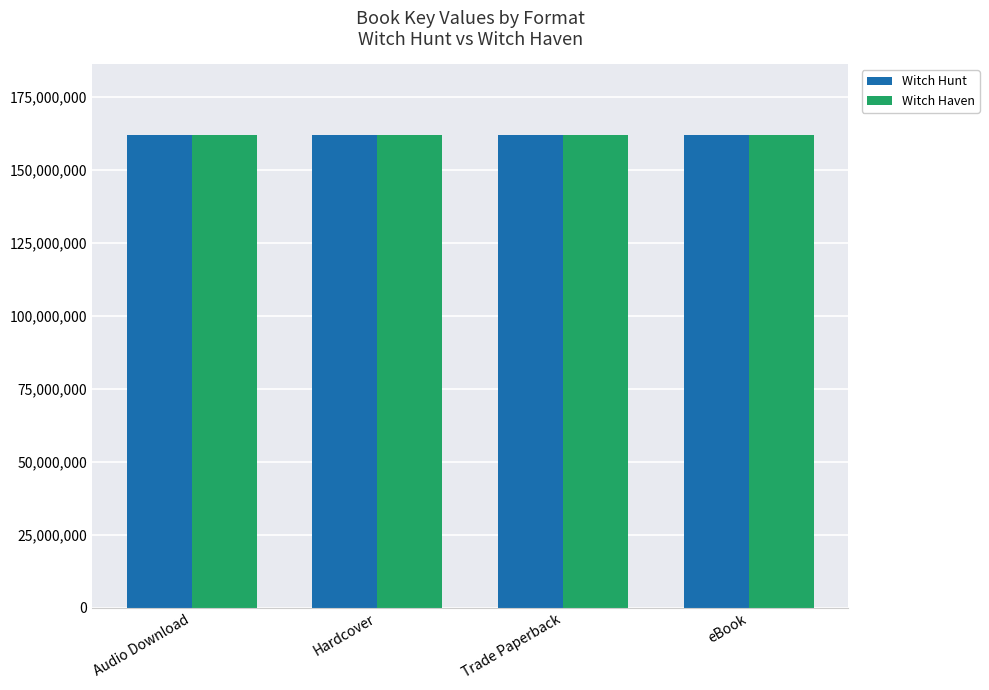

Reading left to right, what are all the values shown in this chart?

Witch Hunt: Audio Download=161993953	Hardcover=161993953	Trade Paperback=161993953	eBook=161993953
Witch Haven: Audio Download=161992201	Hardcover=161992201	Trade Paperback=161992201	eBook=161992201